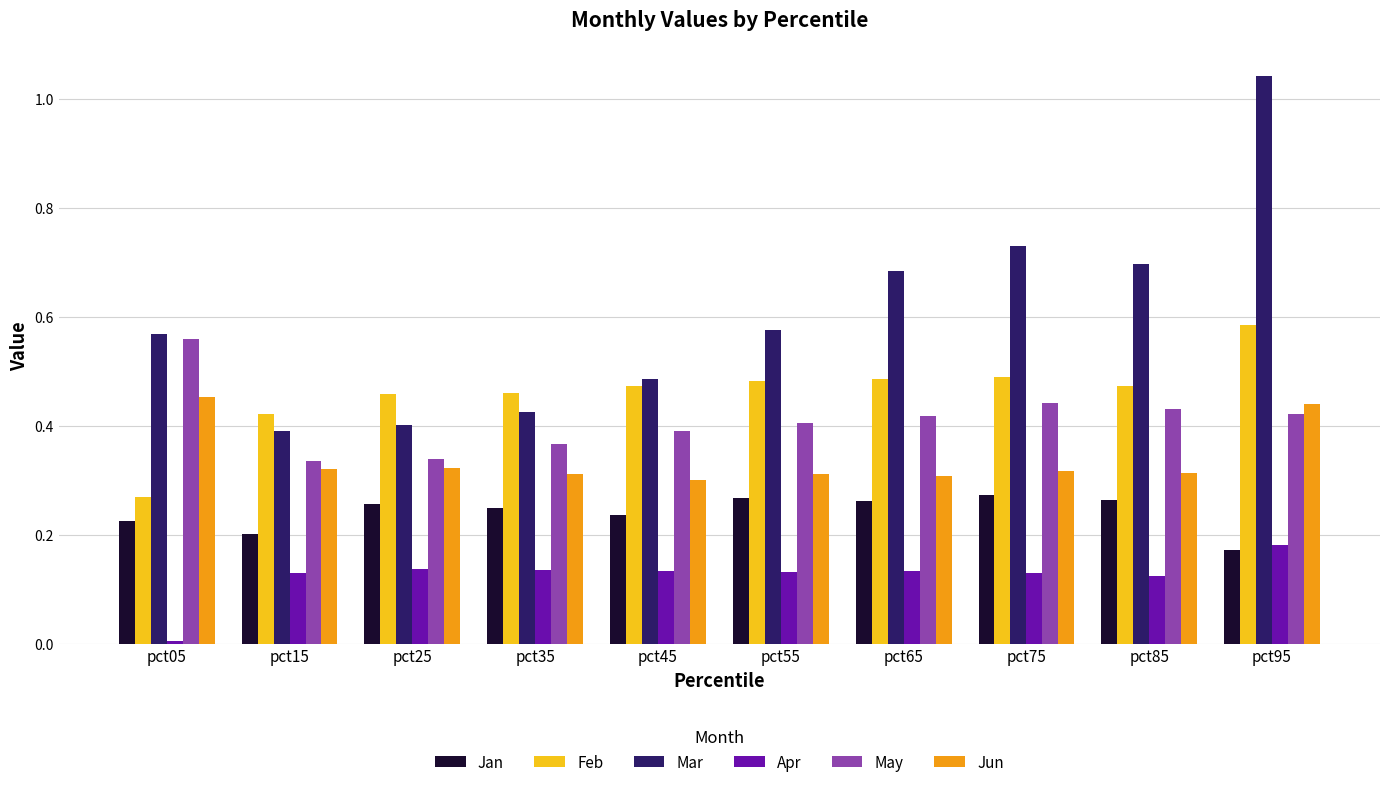

What is the sum of all Apr values?

1.2